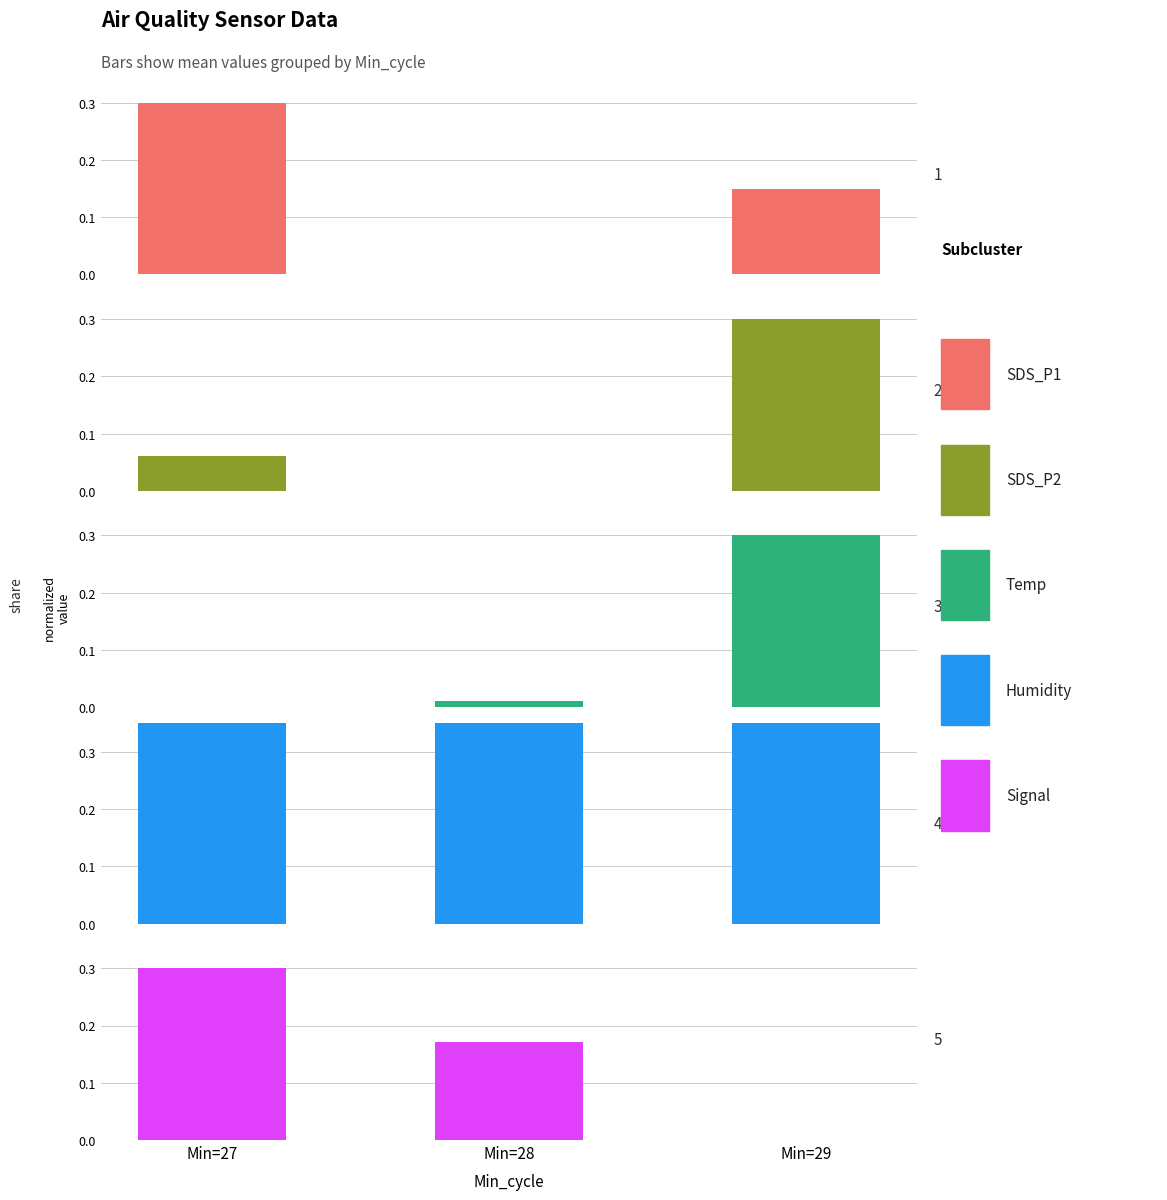

Which series has the largest total across all categories?

Humidity